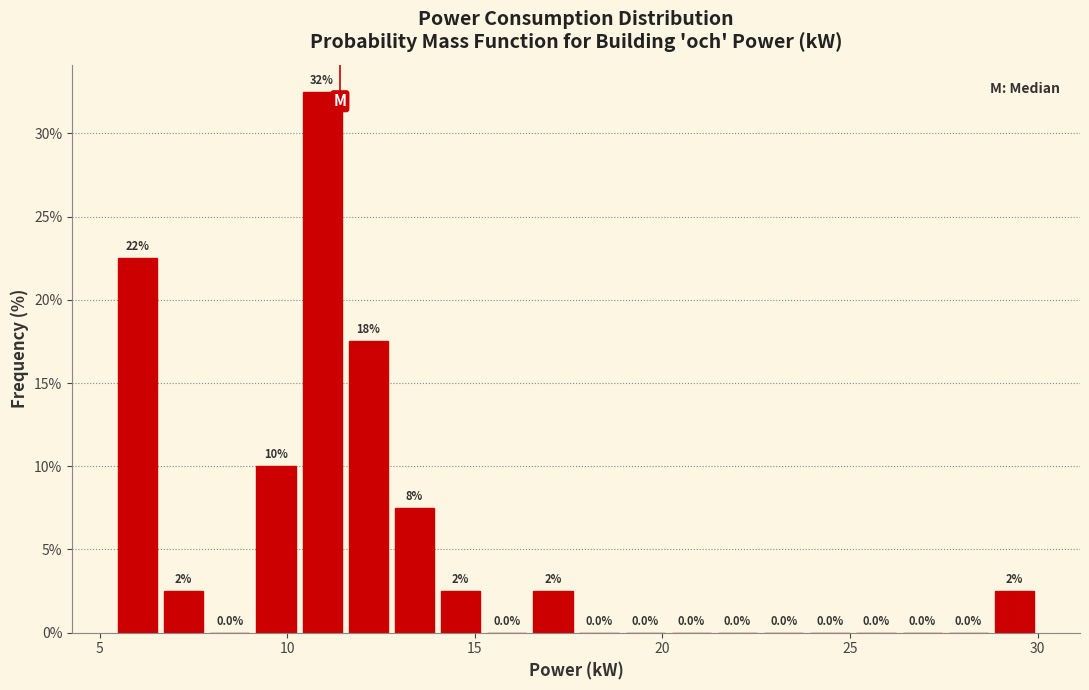

Read against the x-axis, roughly where is the centre of the tallest bar?

11.0